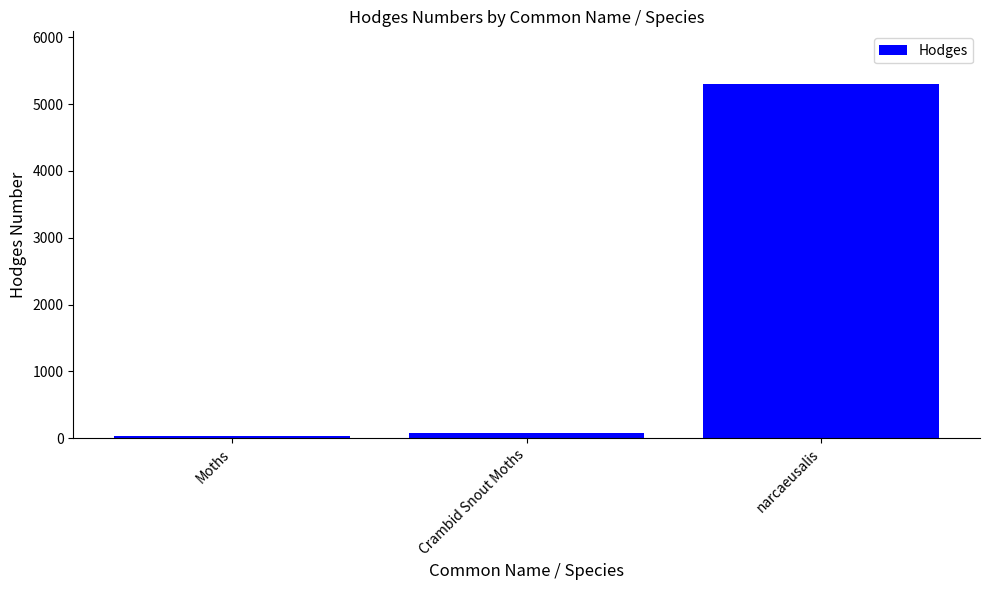

Between narcaeusalis and Crambid Snout Moths, which is larger?

narcaeusalis